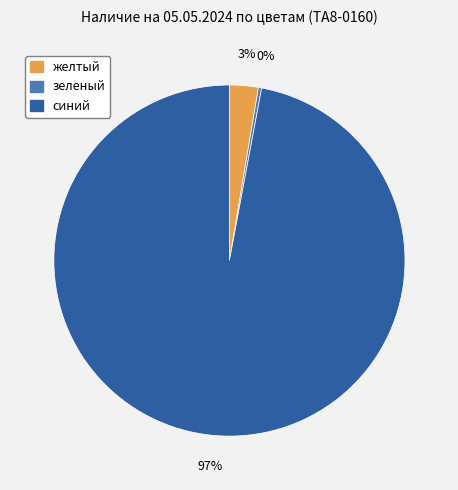

To the nearest percent, what portion does желтый represent?

3%